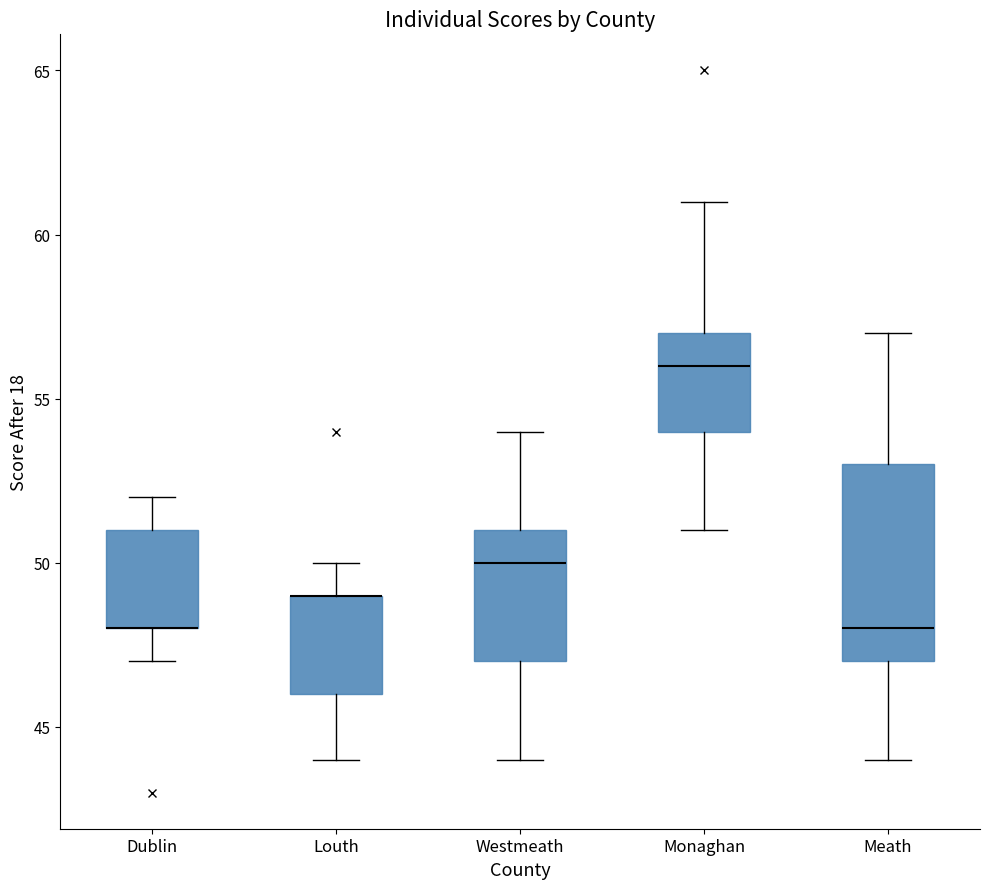

Which box is the tallest, from its lower edge to its upper edge?

Meath